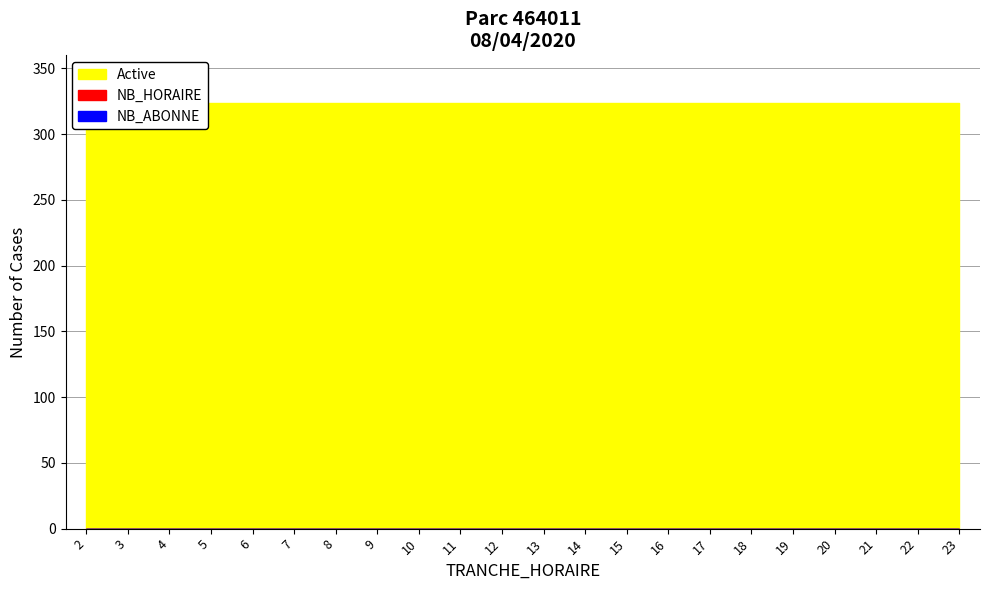

What is the total value across all series at 18?

324